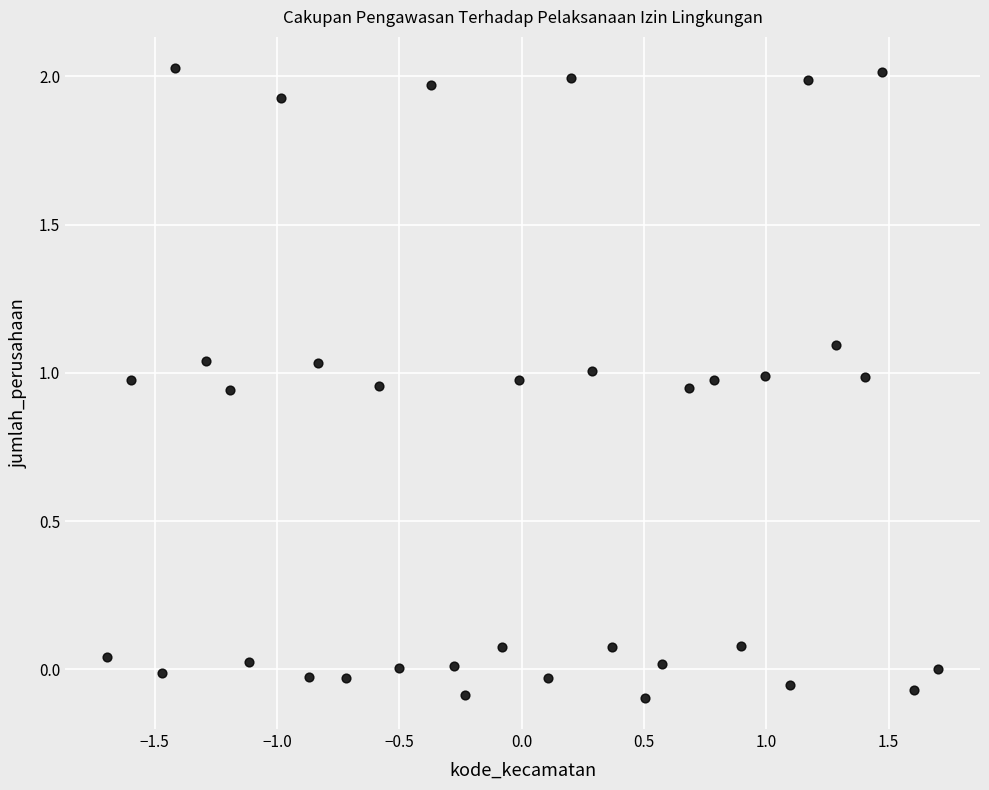

What is the range of Y values (max minus min)?

2.1